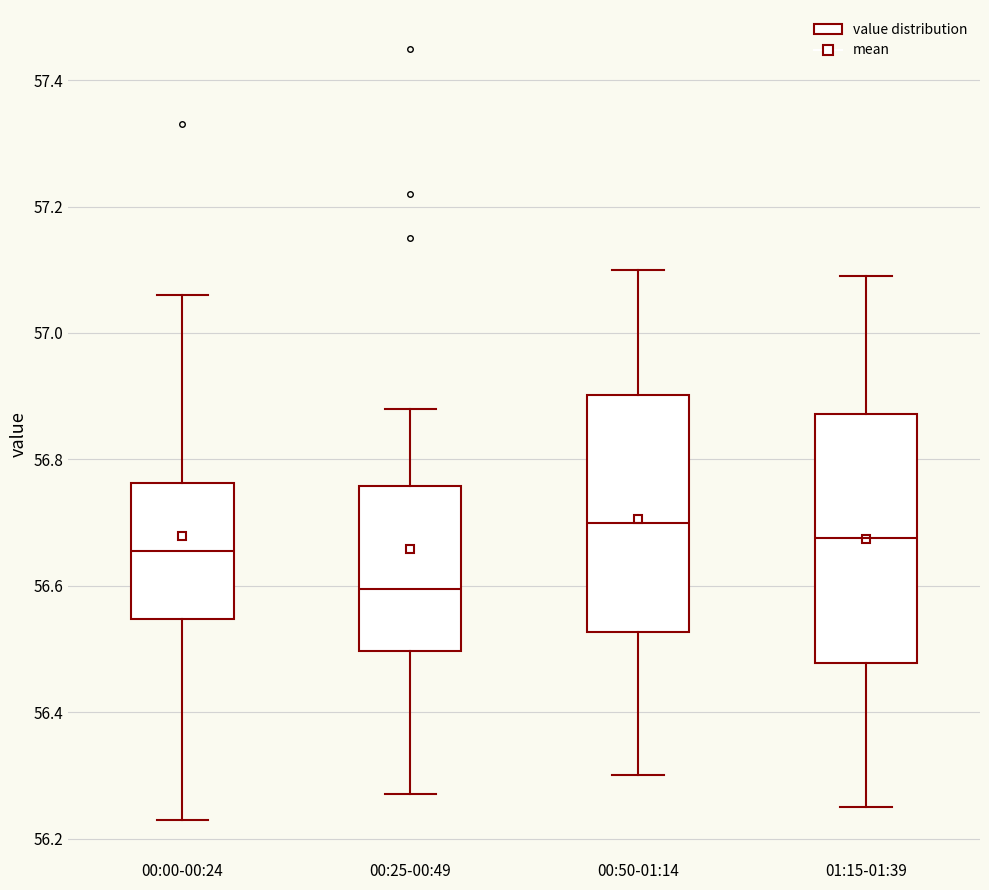

Which box's median line is the lowest?

00:25-00:49